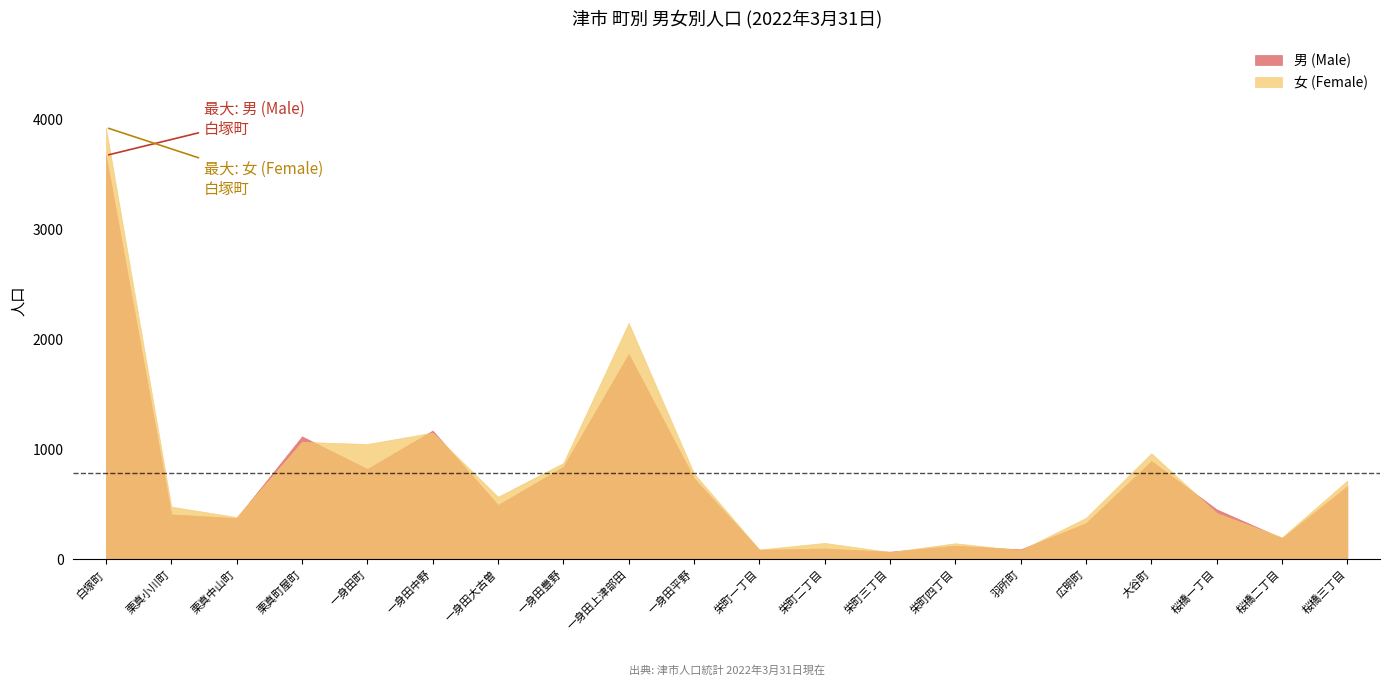

List the labels in order of 男 (Male) value, smallest first.

栄町三丁目, 栄町一丁目, 羽所町, 栄町二丁目, 栄町四丁目, 桜橋二丁目, 広明町, 栗真中山町, 栗真小川町, 桜橋一丁目, 一身田大古曽, 桜橋三丁目, 一身田平野, 一身田町, 一身田豊野, 大谷町, 栗真町屋町, 一身田中野, 一身田上津部田, 白塚町